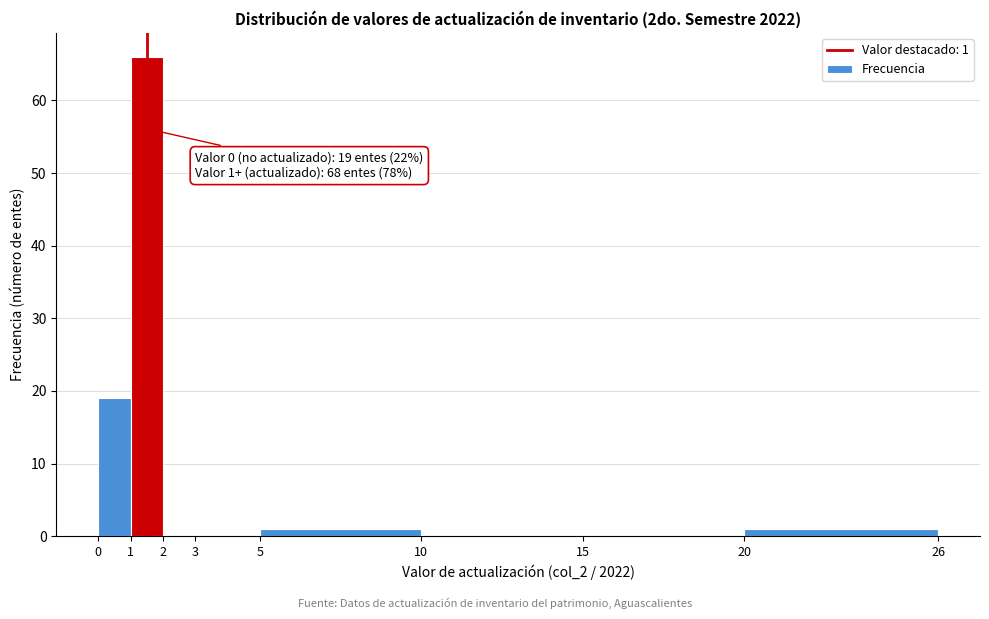

Which range on the x-axis has the tallest bar?

1 to 2